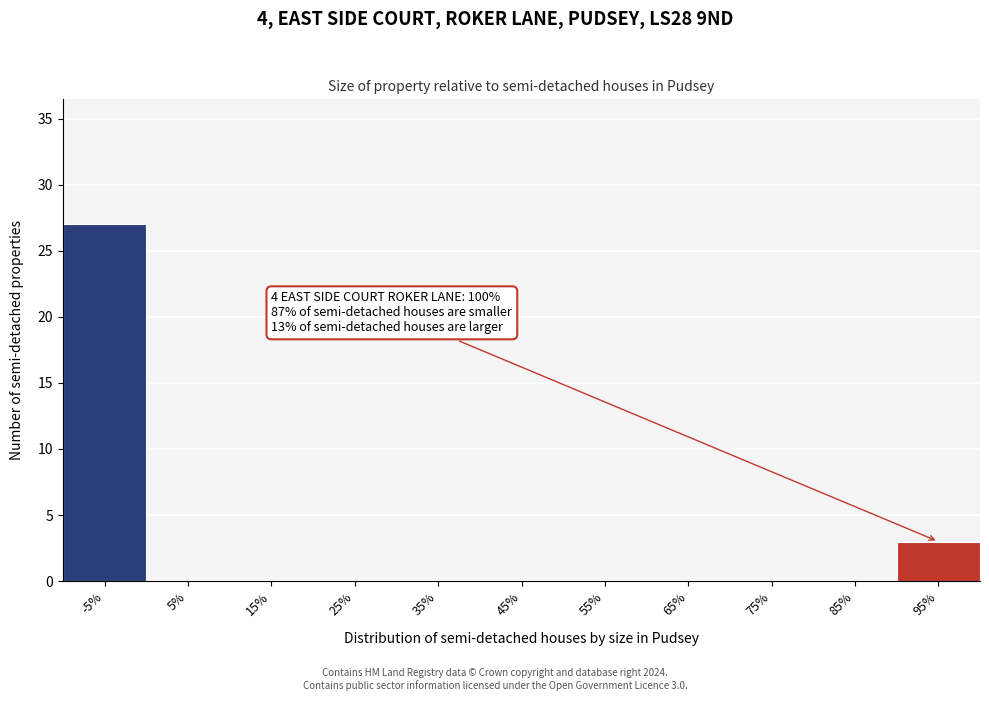

Reading left to right, list all the values displayed in this chart.

-5%=27	5%=0	15%=0	25%=0	35%=0	45%=0	55%=0	65%=0	75%=0	85%=0	95%=3